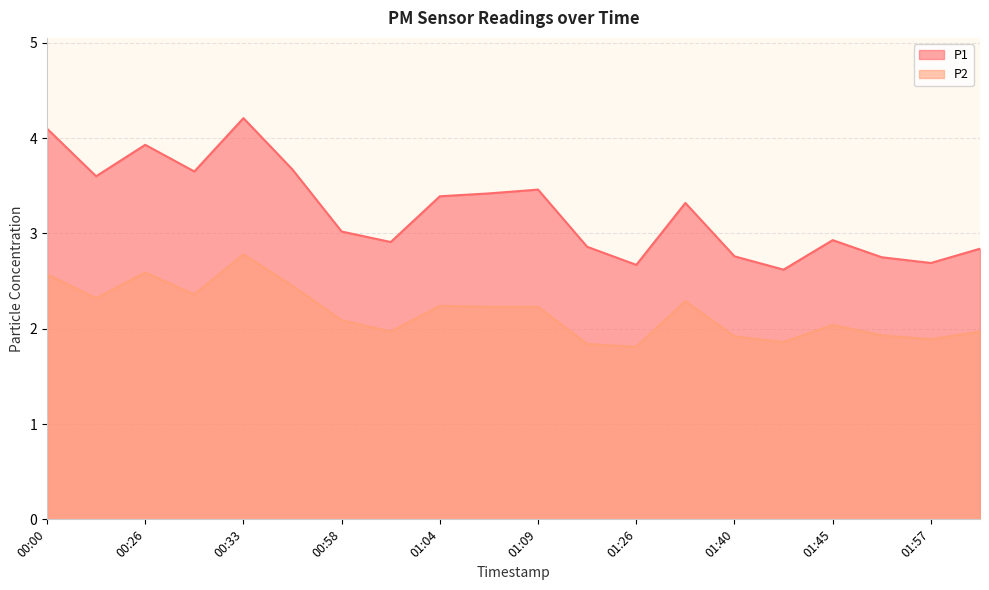

What are all the series names shown in the legend?

P1, P2